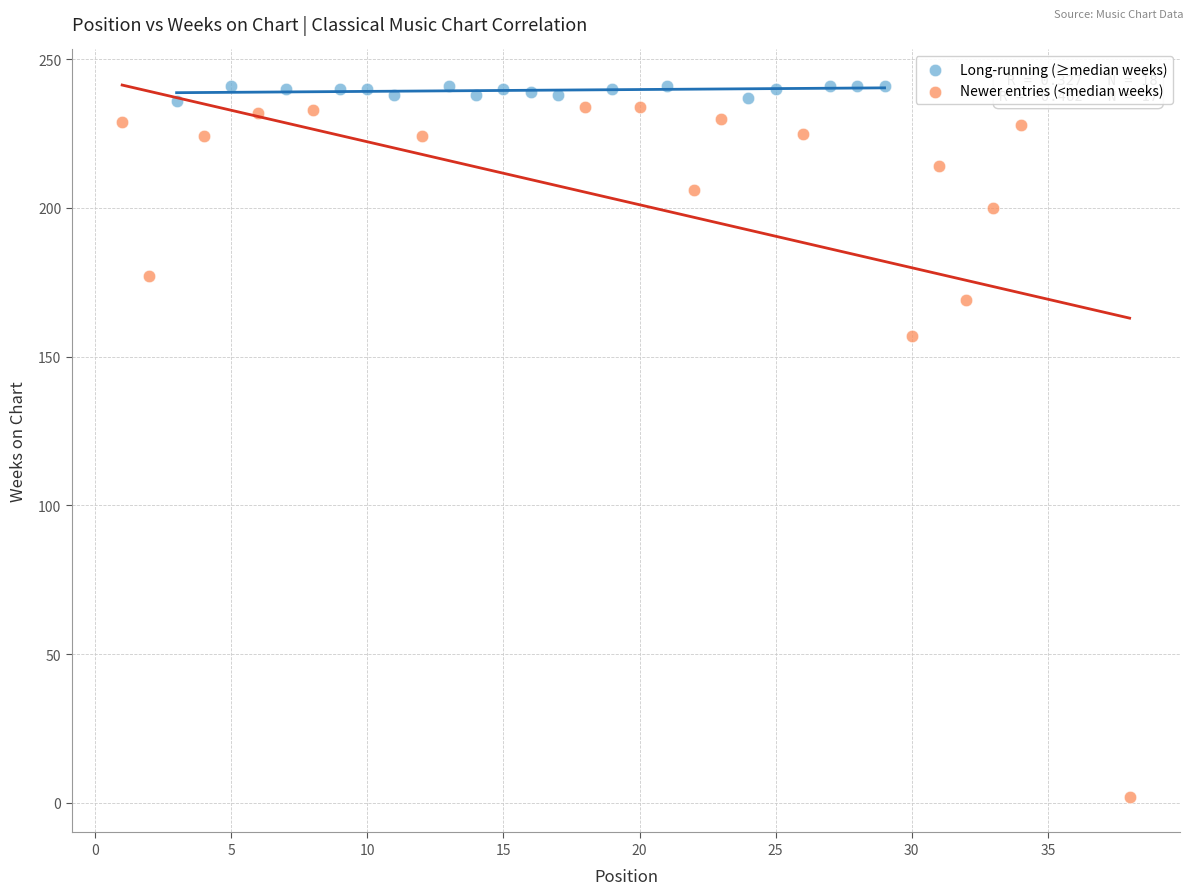

Which series contains the lowest Y value?

Newer entries (<median weeks)